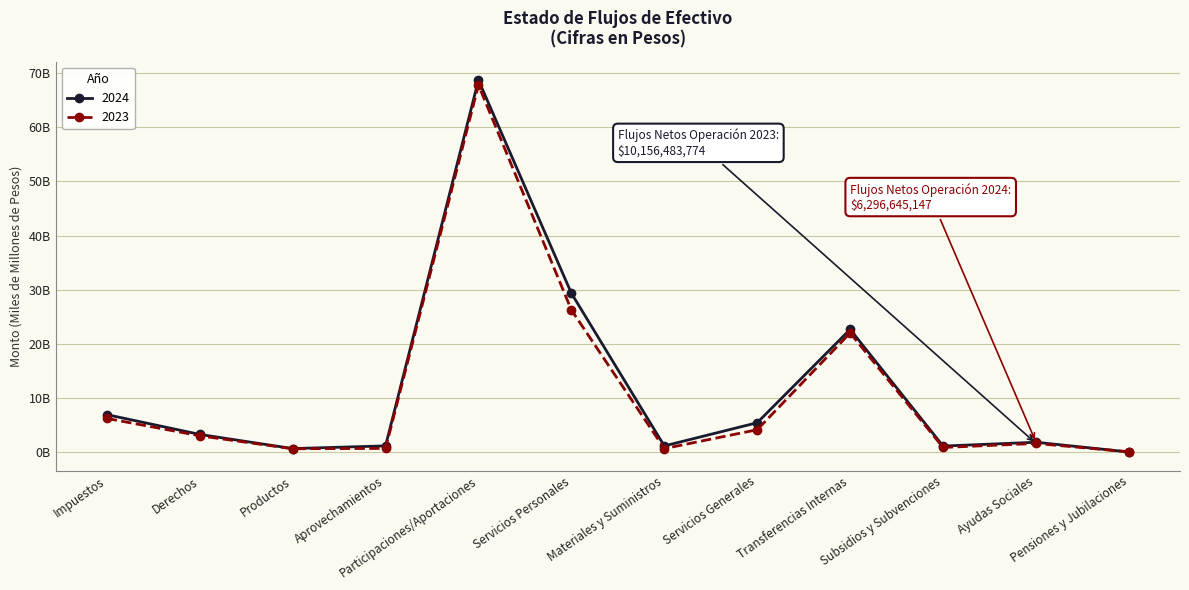

What are all the series names shown in the legend?

2024, 2023